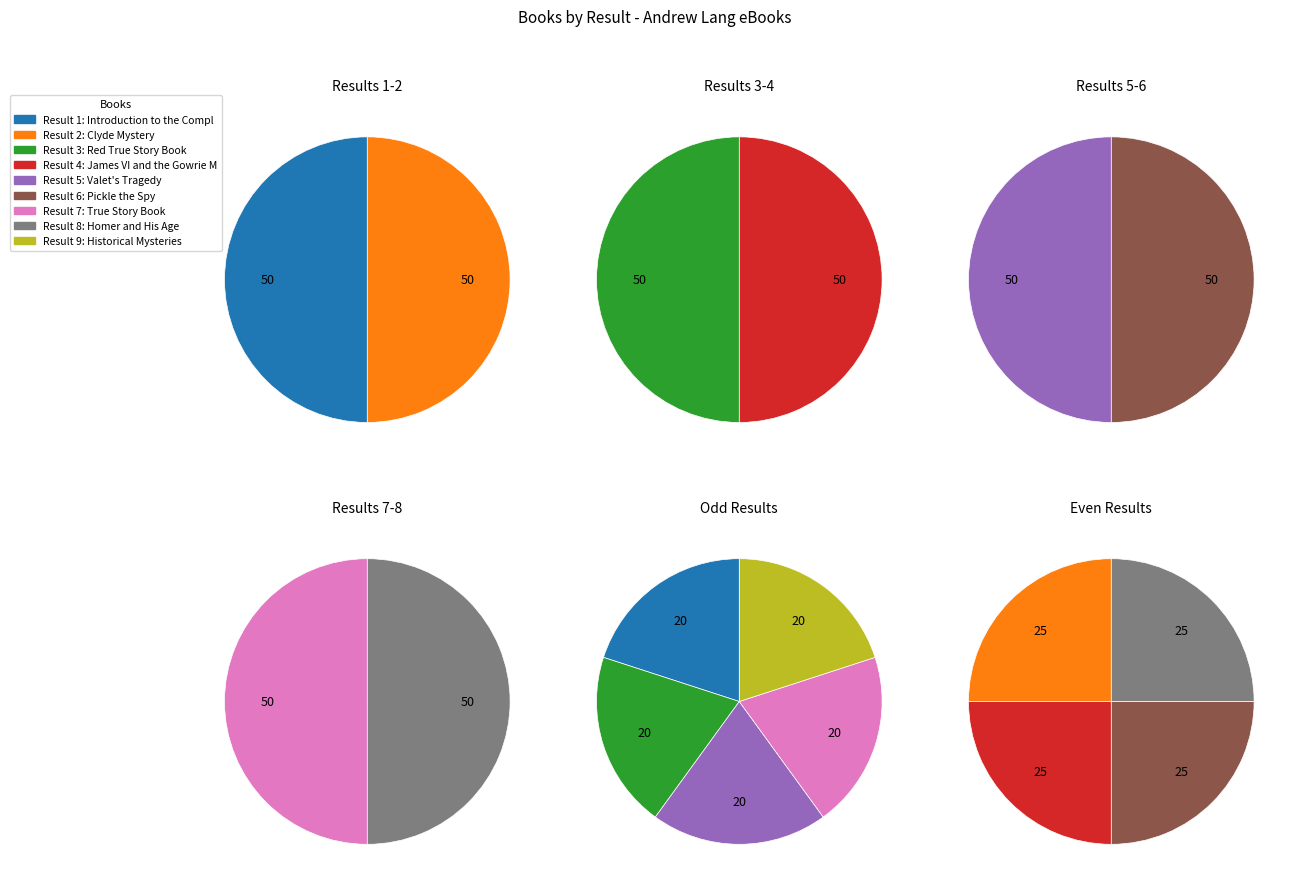

Is there a majority slice in this chart?

No